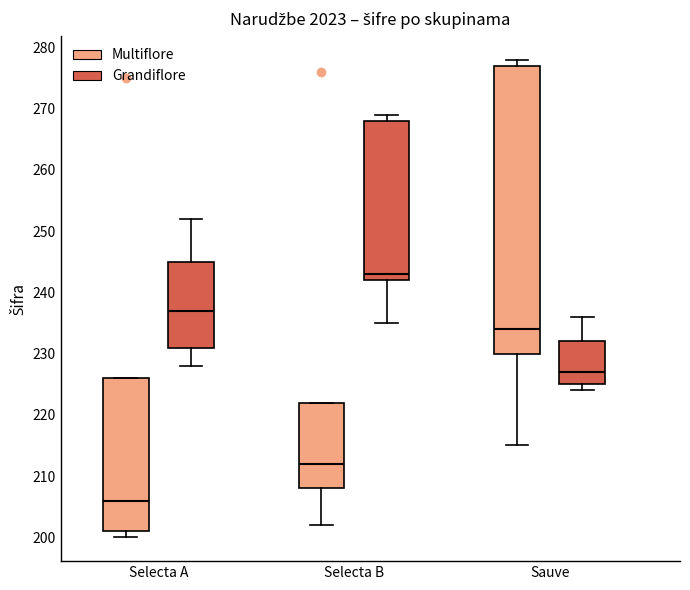

Reading left to right, transcribe this box plot: for each box, give where its median line is, the range the box spans, and where its two whiskers end, as read against the y-axis. The values are not printed on the chart, so give them approximately, as read against the axis.

Selecta A (Multiflore): median 206, box 201 to 226, whiskers 200 to 226
Selecta A (Grandiflore): median 237, box 231 to 245, whiskers 228 to 252
Selecta B (Multiflore): median 212, box 208 to 222, whiskers 202 to 222
Selecta B (Grandiflore): median 243, box 242 to 268, whiskers 235 to 269
Sauve (Multiflore): median 234, box 230 to 277, whiskers 215 to 278
Sauve (Grandiflore): median 227, box 225 to 232, whiskers 224 to 236